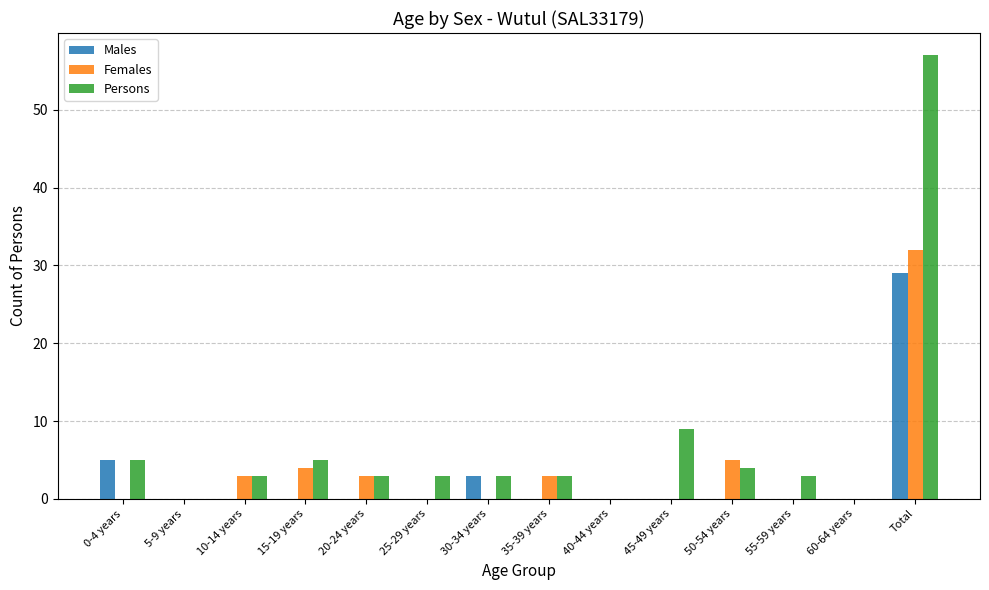

What is the sum of the Males values at 55-59 years and 30-34 years?

3